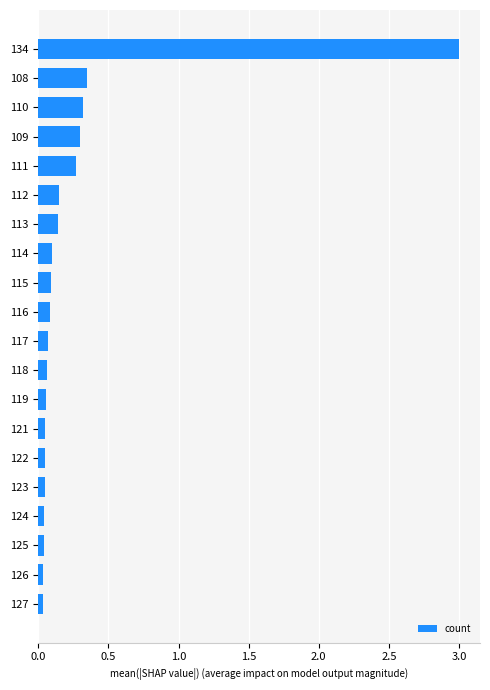

What is the value of the 1st bar from the top?

3.0